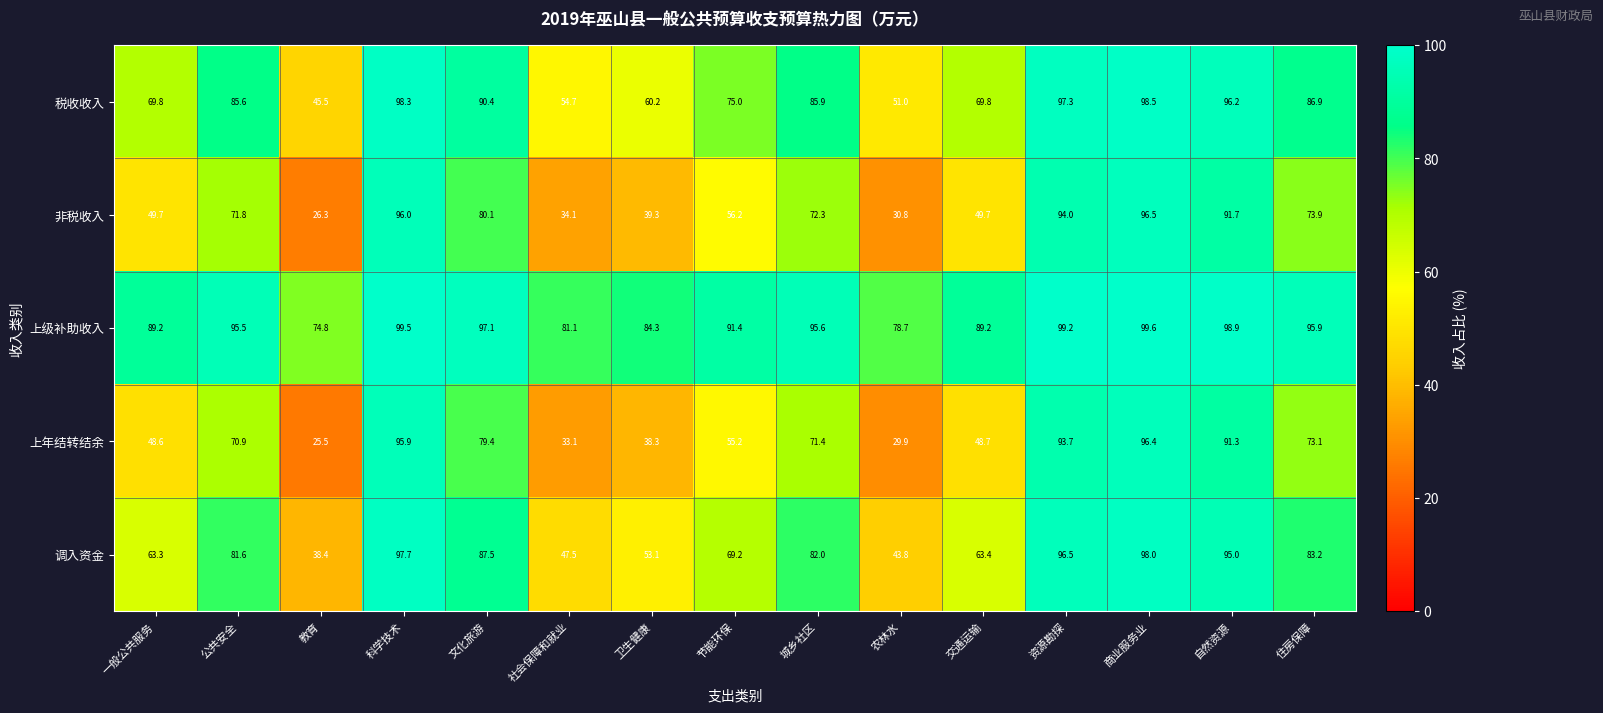

What is the approximate value of 税收收入 at 节能环保?

75.0